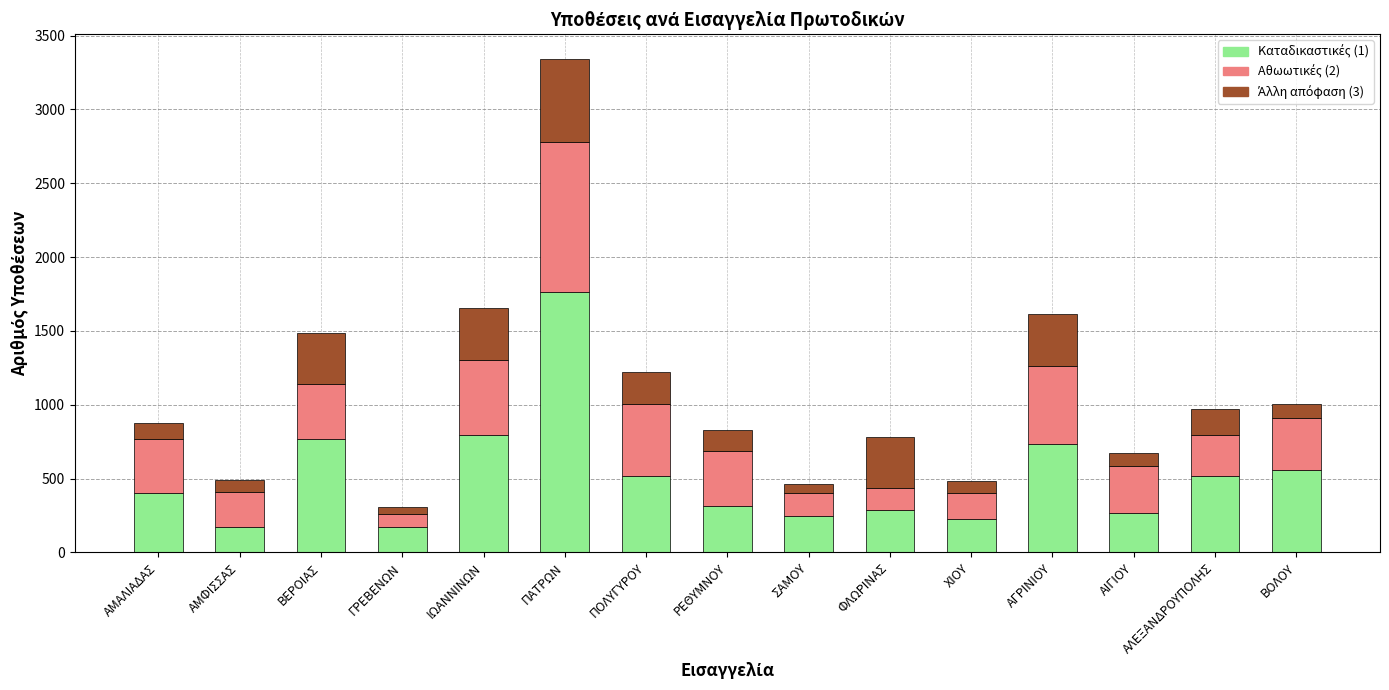

What is the total value across all series at ΡΕΘΥΜΝΟΥ?

828